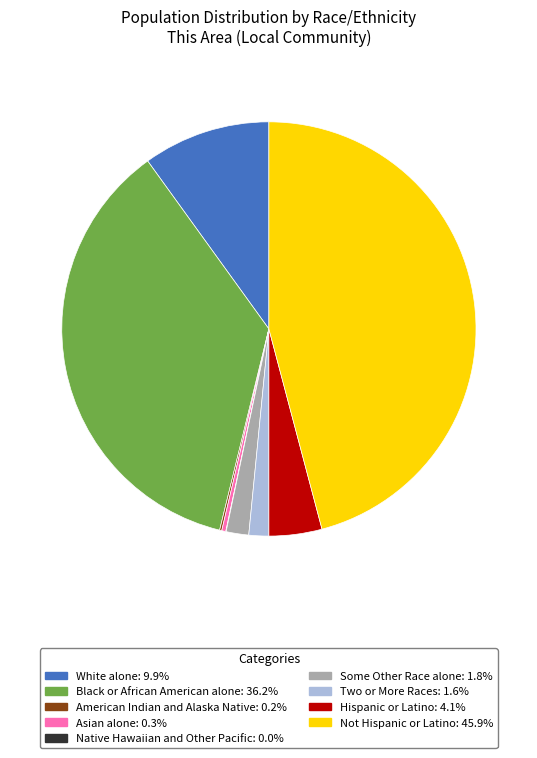

Is there any slice that represents more than half of the pie?

No